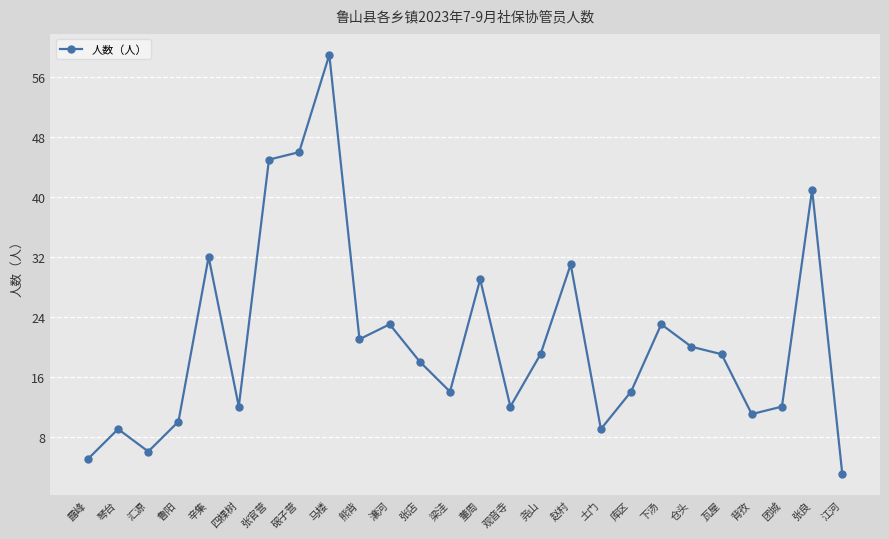

Reading left to right, transcribe all the data shown in this chart.

5	9	6	10	32	12	45	46	59	21	23	18	14	29	12	19	31	9	14	23	20	19	11	12	41	3